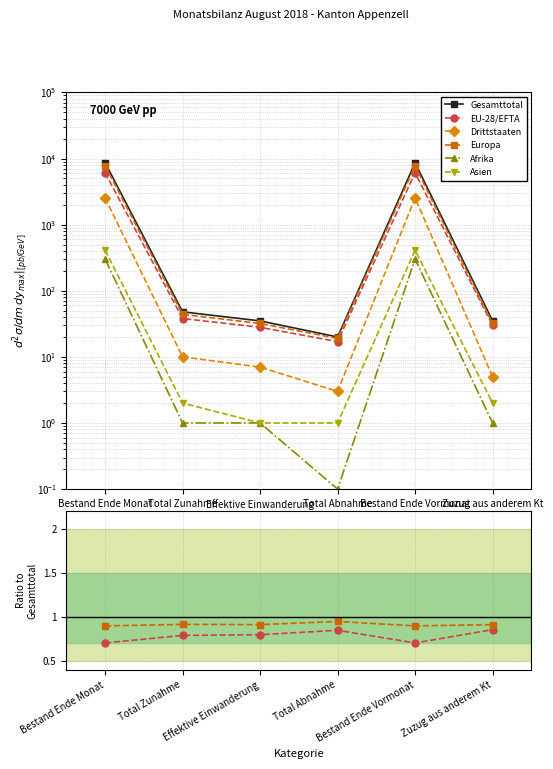

What are all the series names shown in the legend?

Gesamttotal, EU-28/EFTA, Drittstaaten, Europa, Afrika, Asien